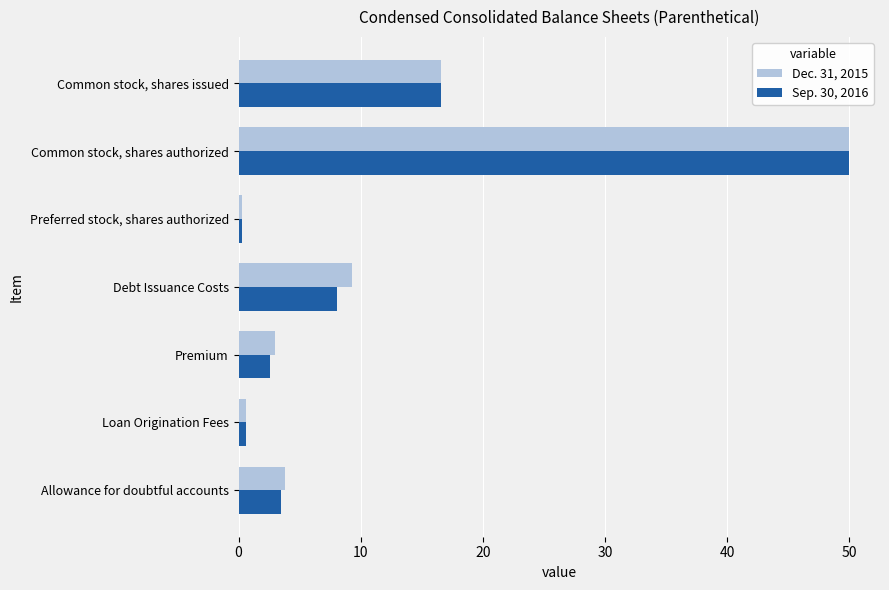

What is the spread (max minus min) of values at Premium?

0.4